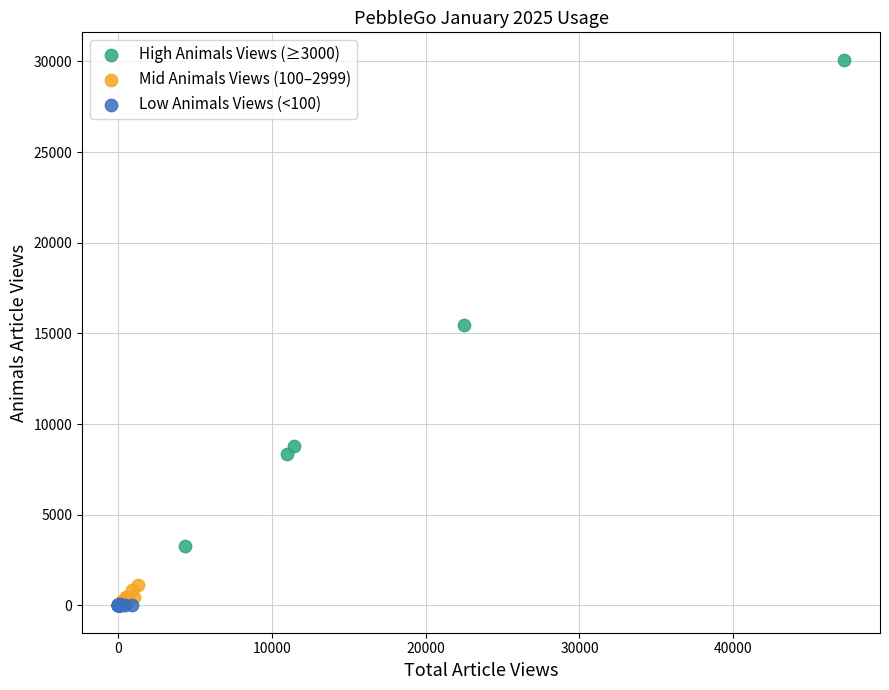

Which series has the largest Y range (max minus min)?

High Animals Views (≥3000)